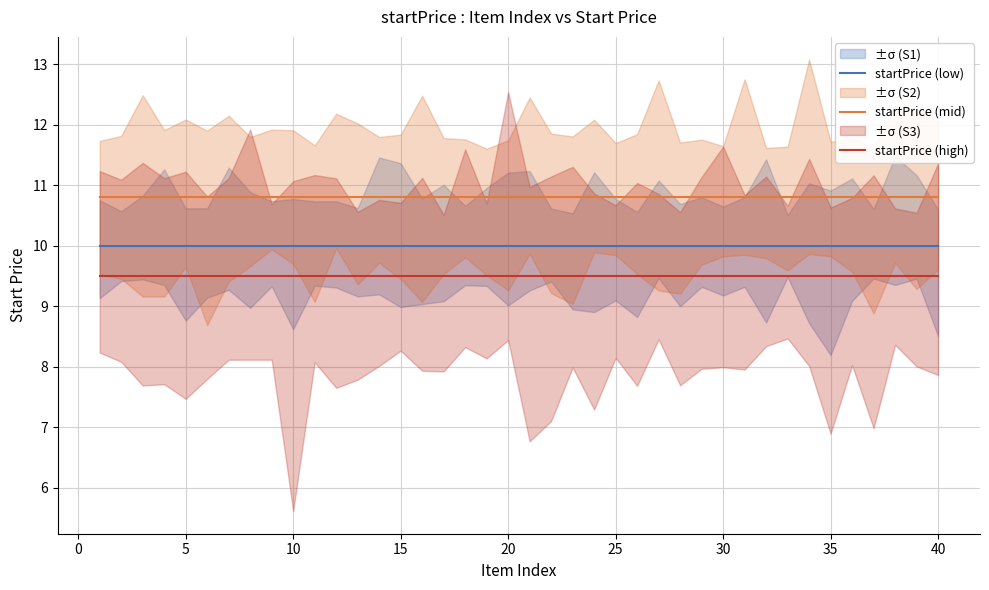

Reading left to right, what are all the values shown in this chart?

startPrice (low): 10.0	10.0	10.0	10.0	10.0	10.0	10.0	10.0	10.0	10.0	10.0	10.0	10.0	10.0	10.0	10.0	10.0	10.0	10.0	10.0	10.0	10.0	10.0	10.0	10.0	10.0	10.0	10.0	10.0	10.0	10.0	10.0	10.0	10.0	10.0	10.0	10.0	10.0	10.0	10.0
startPrice (mid): 10.8	10.8	10.8	10.8	10.8	10.8	10.8	10.8	10.8	10.8	10.8	10.8	10.8	10.8	10.8	10.8	10.8	10.8	10.8	10.8	10.8	10.8	10.8	10.8	10.8	10.8	10.8	10.8	10.8	10.8	10.8	10.8	10.8	10.8	10.8	10.8	10.8	10.8	10.8	10.8
startPrice (high): 9.5	9.5	9.5	9.5	9.5	9.5	9.5	9.5	9.5	9.5	9.5	9.5	9.5	9.5	9.5	9.5	9.5	9.5	9.5	9.5	9.5	9.5	9.5	9.5	9.5	9.5	9.5	9.5	9.5	9.5	9.5	9.5	9.5	9.5	9.5	9.5	9.5	9.5	9.5	9.5